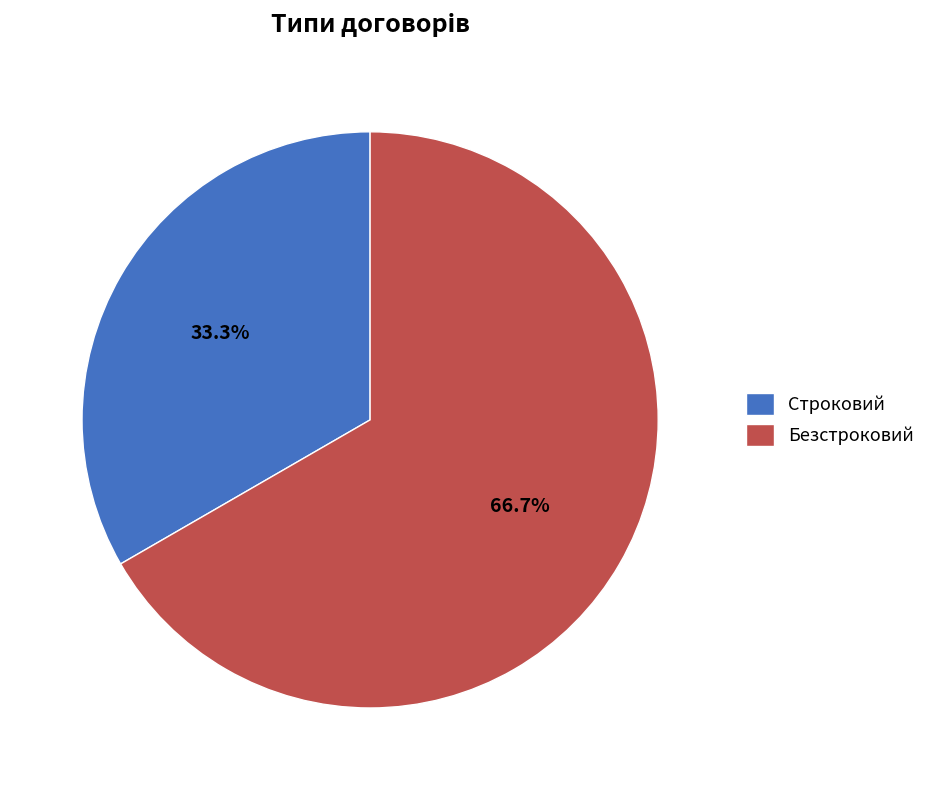

To the nearest percent, what portion does Строковий represent?

33%